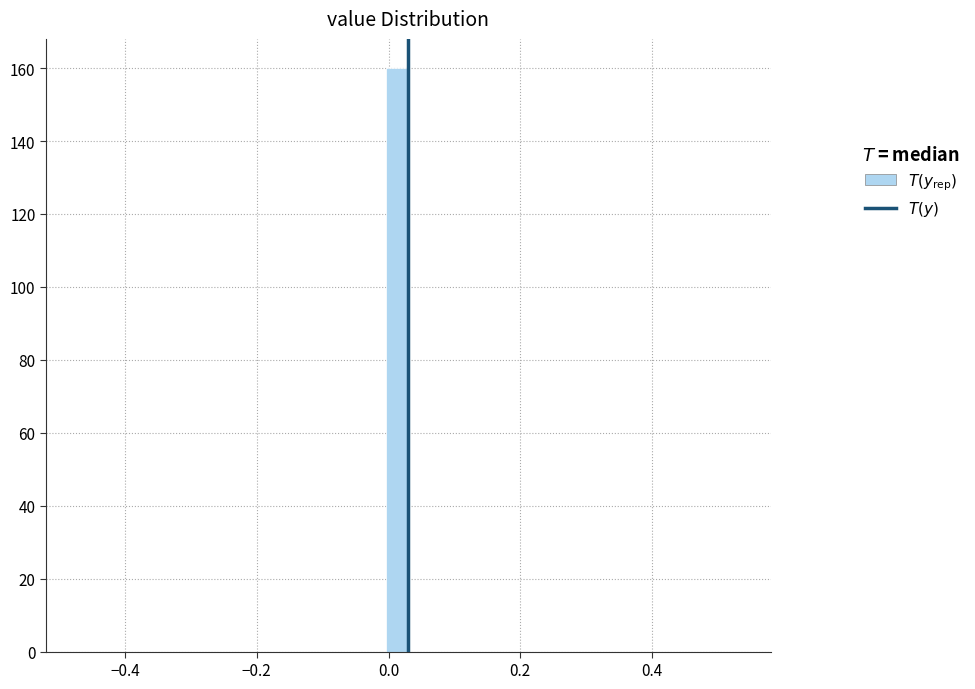

Around what value on the x-axis is the tallest bar? Give the approximate position of its centre, as read against the axis.

0.02